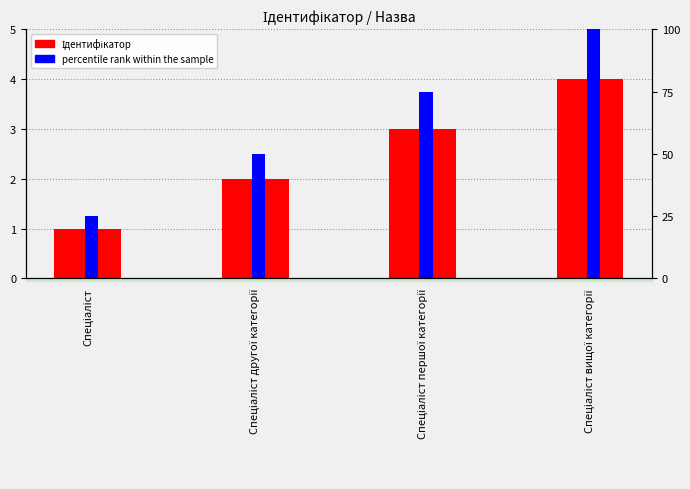

Which category has the highest value across all series?

Спеціаліст вищої категорії